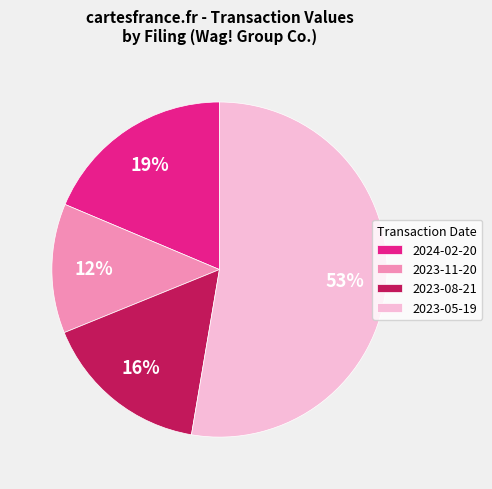

Combined, do 2023-05-19 and 2023-11-20 account for over 50%?

Yes